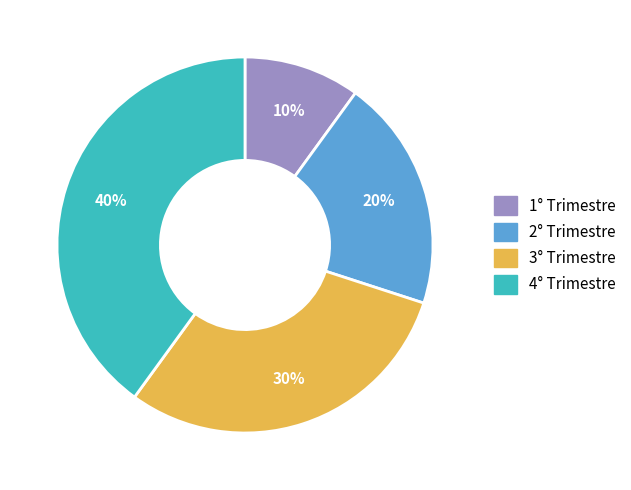

How many segments does this pie chart have?

4